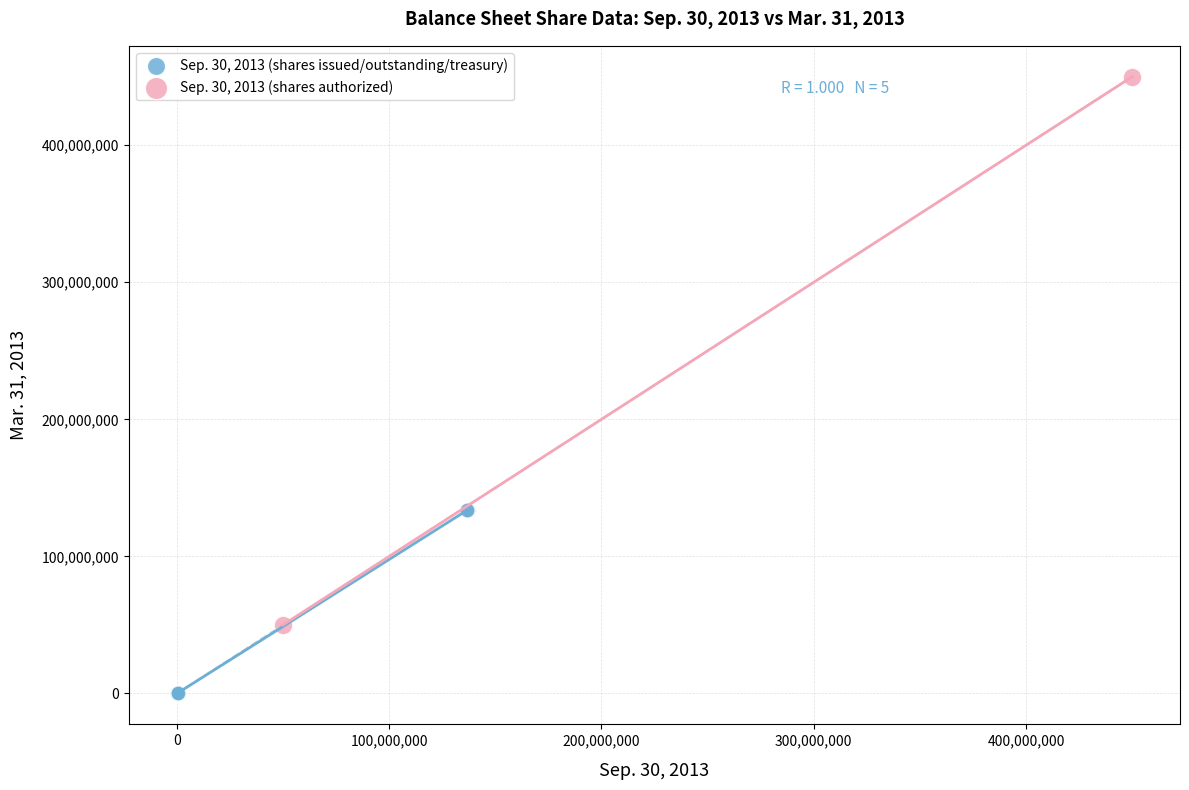

What are all the series names shown in the legend?

Sep. 30, 2013 (shares issued/outstanding/treasury), Sep. 30, 2013 (shares authorized)